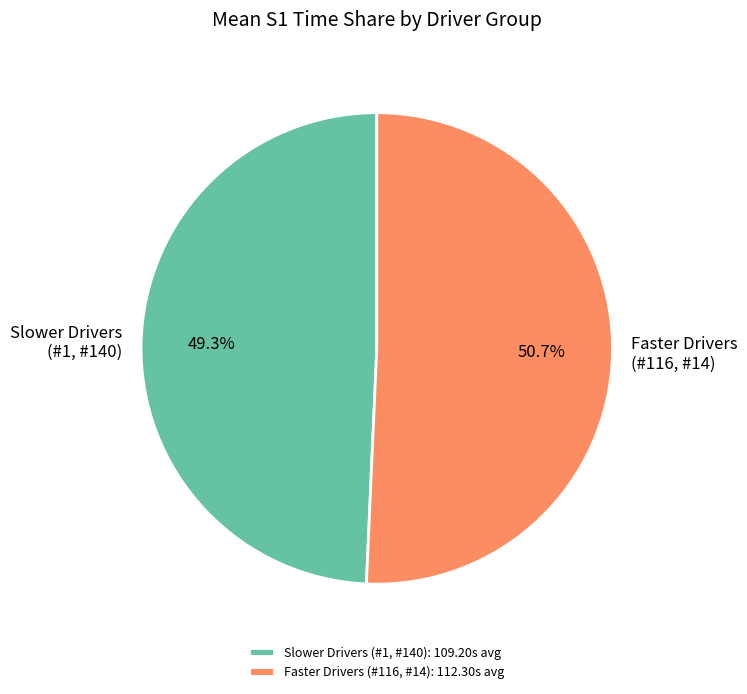

Is the sum of Faster Drivers (#116, #14) and Slower Drivers (#1, #140) greater than half?

Yes